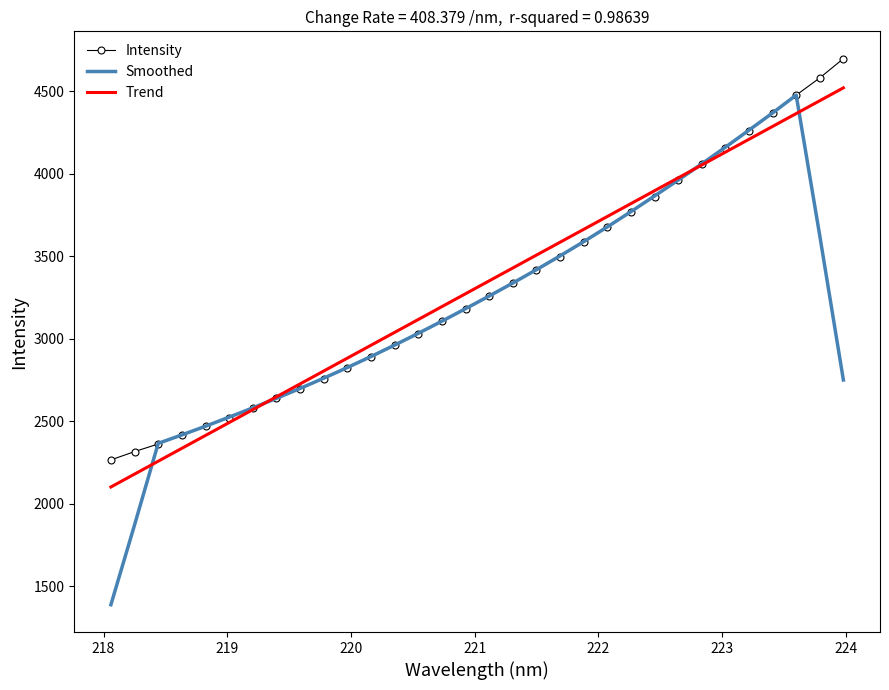

What is the smallest value displayed?

1389.5